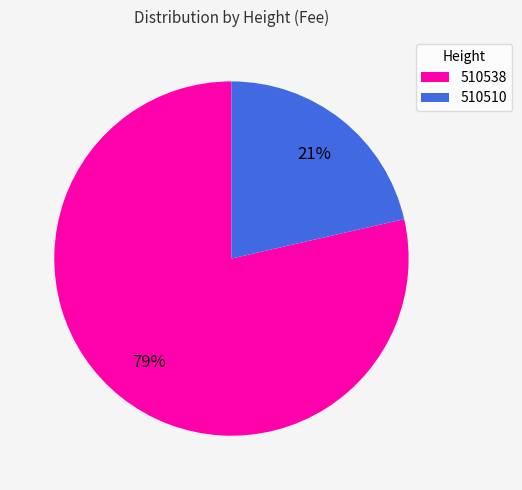

Between 510538 and 510510, which is larger?

510538